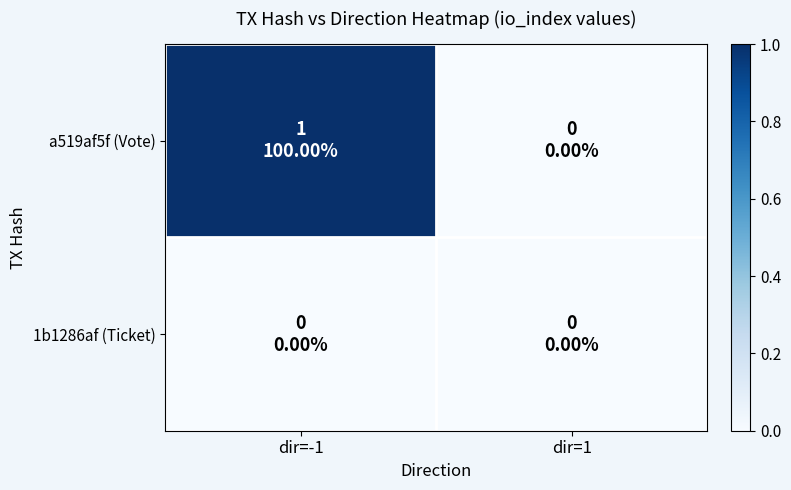

Which has a higher value, dir=1 or dir=-1?

dir=-1